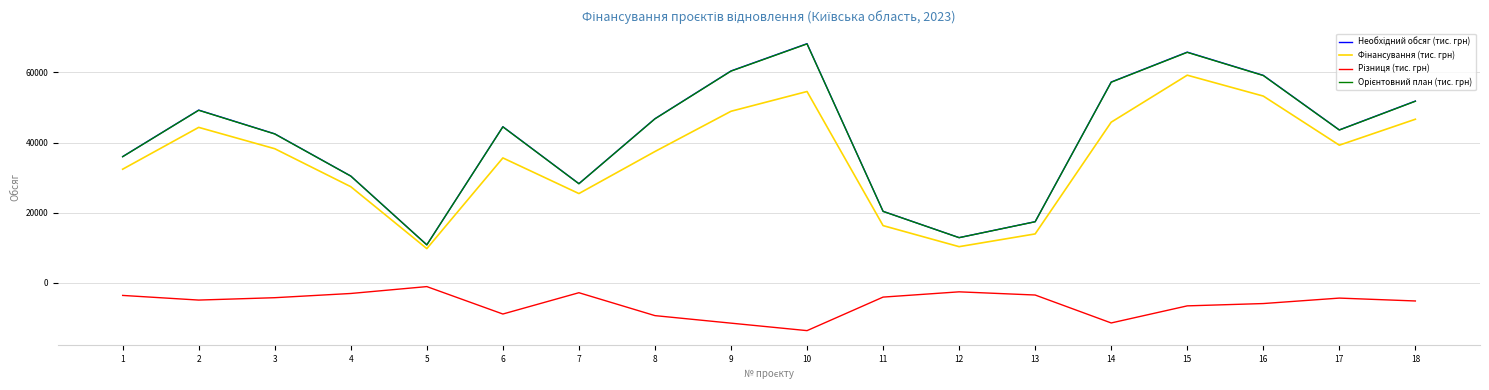

What is the spread (max minus min) of values at 1?

39602.8